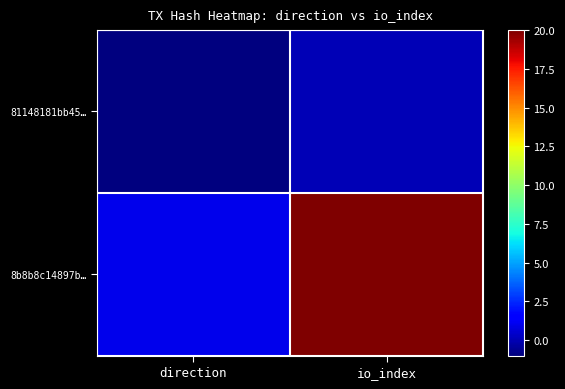

Between direction and io_index, which series saw the biggest shift?

8b8b8c14897b…